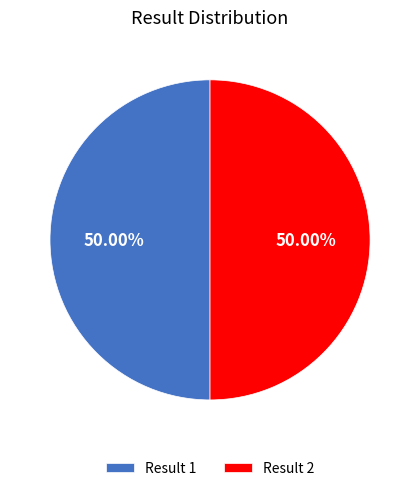

Is the sum of Result 2 and Result 1 greater than half?

Yes